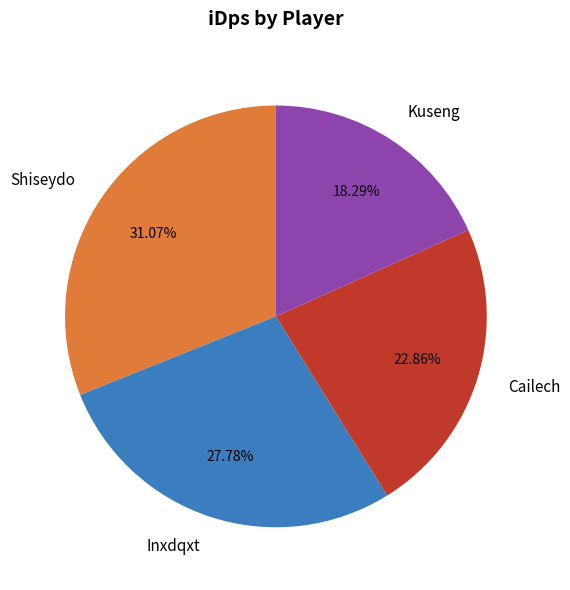

True or false: Cailech accounts for 34% of the total.

False